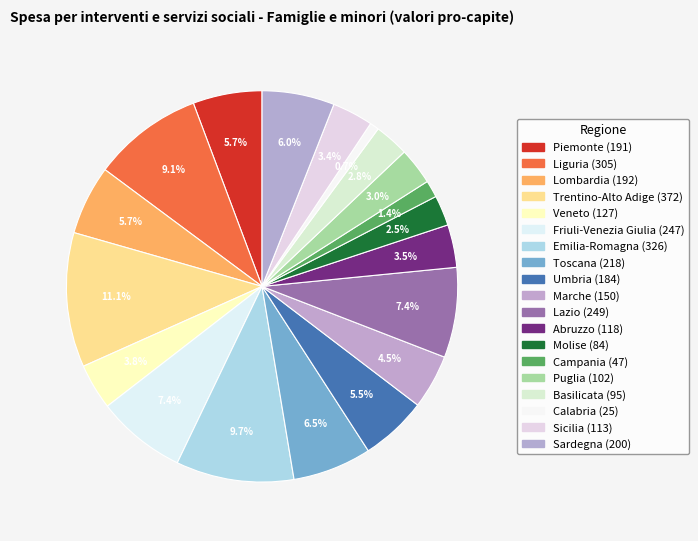

True or false: Veneto accounts for 1% of the total.

False